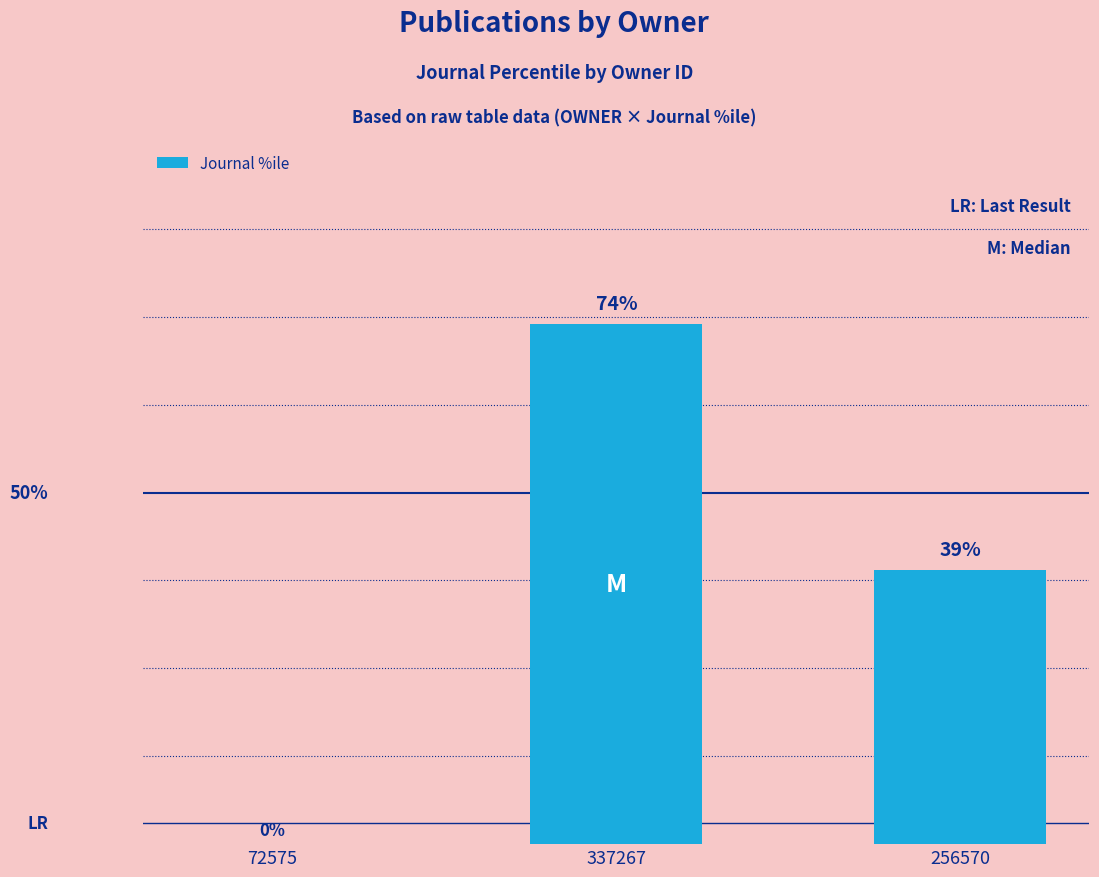

Reading right to left, transcribe all the data shown in this chart.

39	74	0